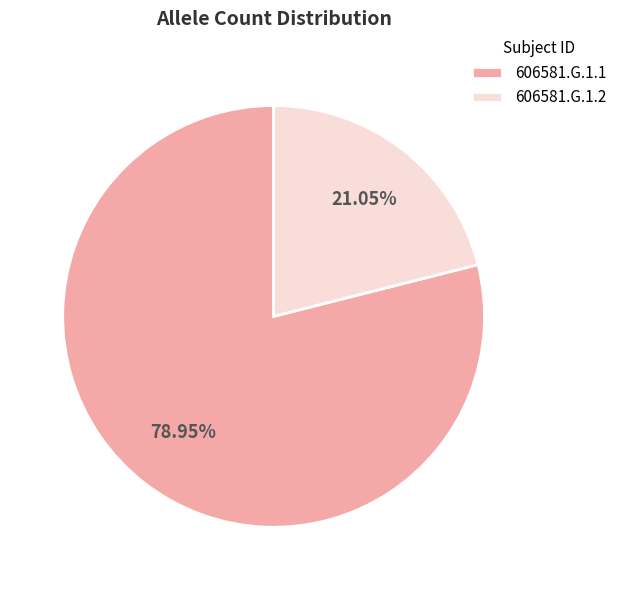

To the nearest percent, what portion does 606581.G.1.1 represent?

79%